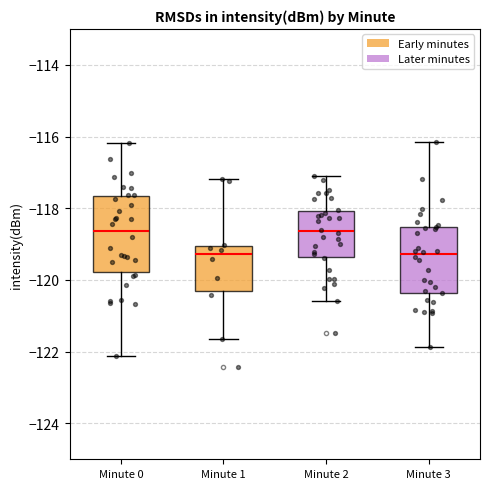

Reading left to right, read every box against the y-axis: the position of its median line, the range the box covers, and the ends of its whiskers. The values are not printed on the chart, so give them approximately, as read against the axis.

Minute 0: median -118.6, box -119.8 to -117.6, whiskers -122.2 to -116.2
Minute 1: median -119.2, box -120.2 to -119.0, whiskers -121.6 to -117.2
Minute 2: median -118.6, box -119.4 to -118.0, whiskers -120.6 to -117.0
Minute 3: median -119.2, box -120.4 to -118.6, whiskers -121.8 to -116.2